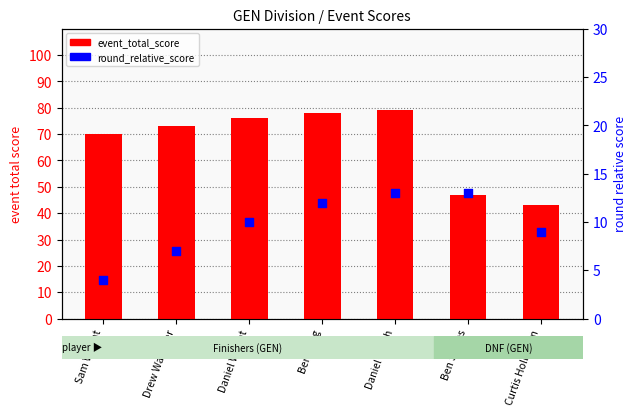

Which series reaches the minimum Y coordinate?

round_relative_score